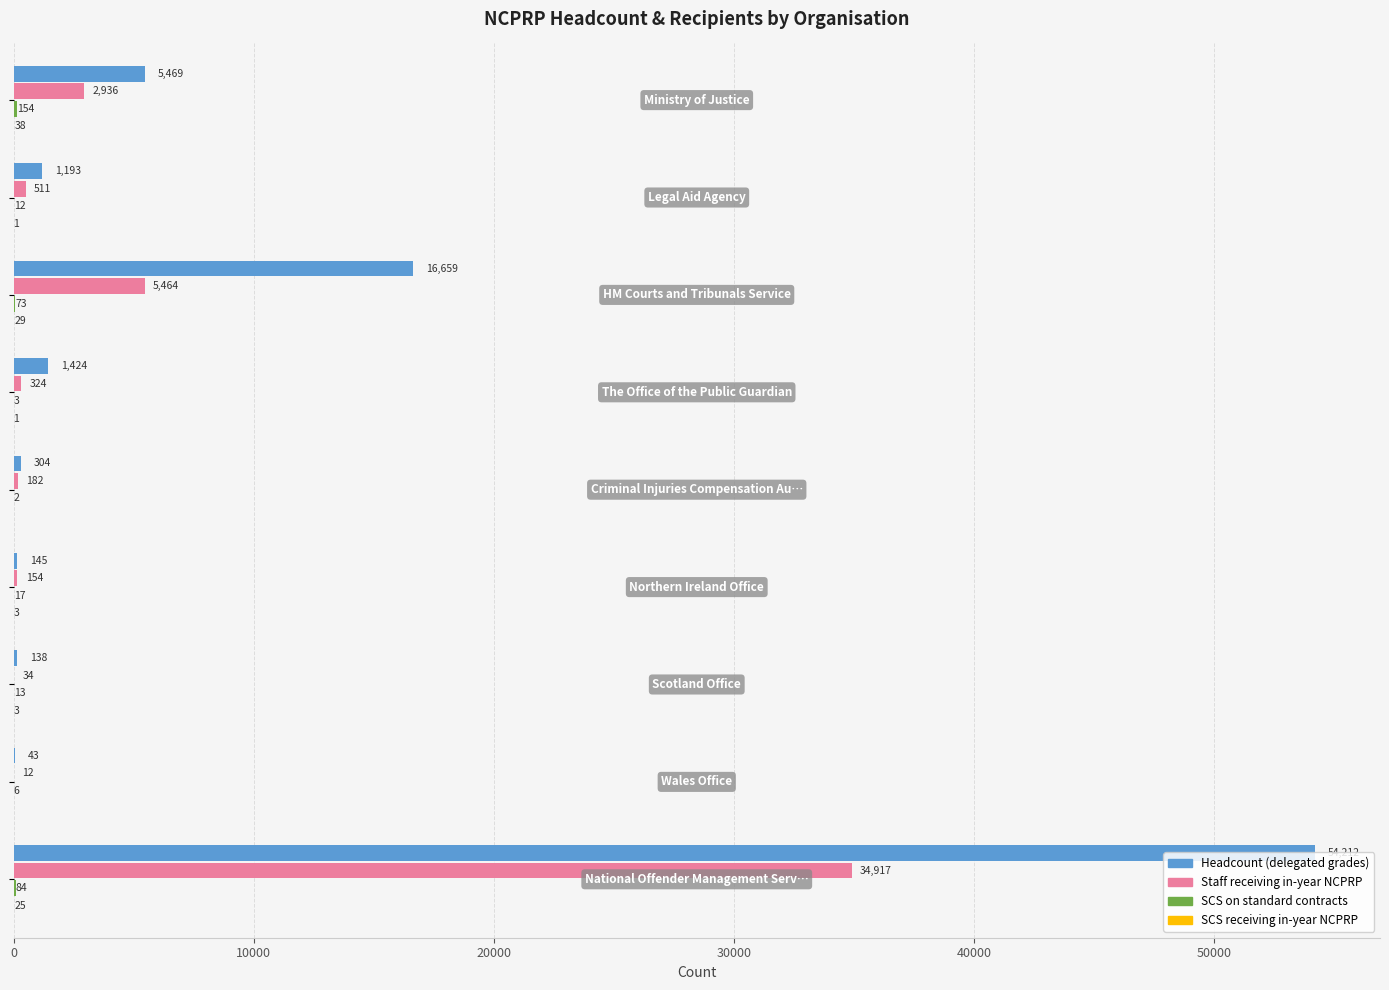

What is the sum of all Headcount (delegated grades) values?

79587